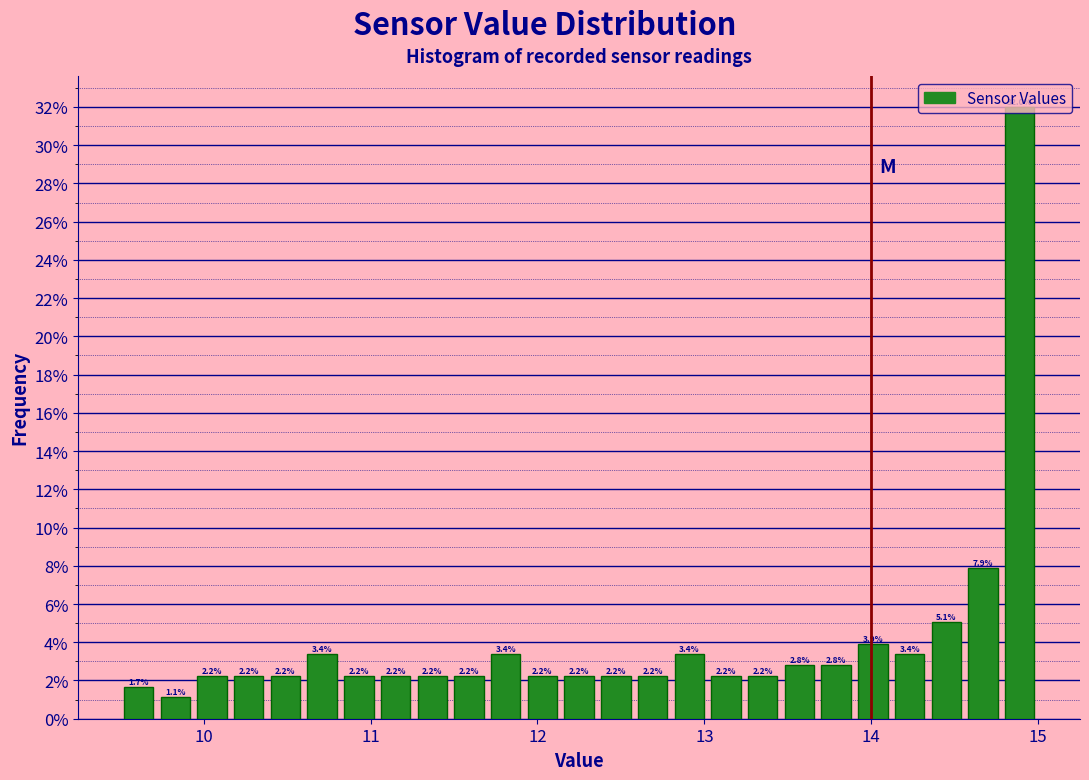

Read against the x-axis, roughly where is the centre of the tallest bar?

14.9